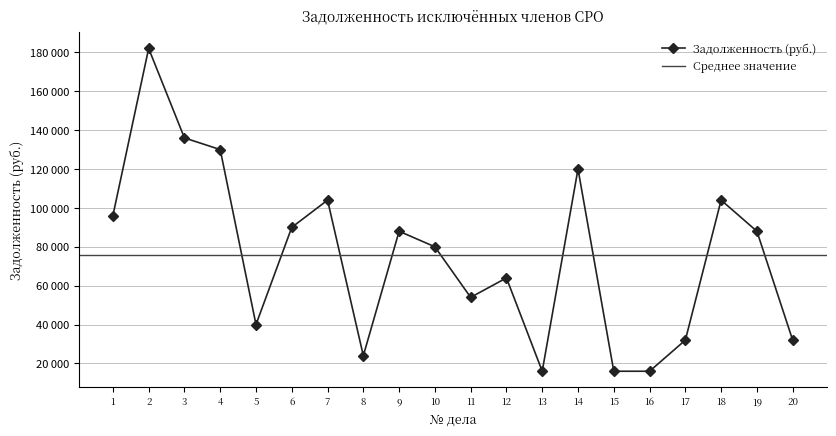

Rank the categories by value from lowest to highest.

13, 15, 16, 8, 17, 20, 5, 11, 12, 10, 9, 19, 6, 1, 7, 18, 14, 4, 3, 2